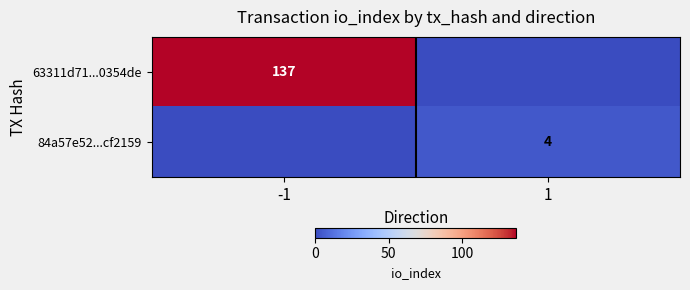

Is it true that 84a57e52...cf2159 equals 1 at 1?

False